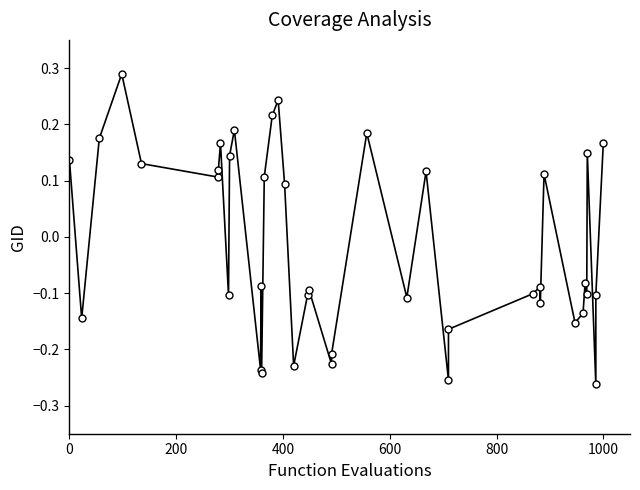

Reading right to left, what are all the values shown in this chart?

0.2	-0.1	-0.3	0.1	-0.1	-0.1	-0.1	-0.2	0.1	-0.1	-0.1	-0.1	-0.2	-0.3	0.1	-0.1	0.2	-0.2	-0.2	-0.1	-0.1	-0.2	0.1	0.2	0.2	0.1	-0.2	-0.1	-0.2	0.2	0.1	-0.1	0.2	0.1	0.1	0.1	0.3	0.2	-0.1	0.1